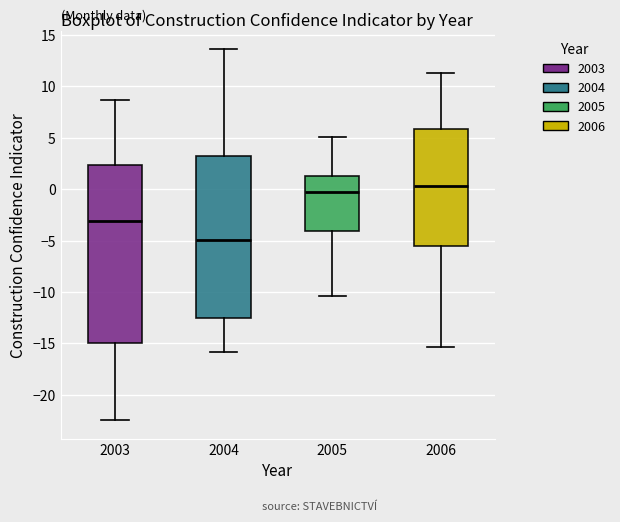

Reading left to right, transcribe this box plot: for each box, give where its median line is, the range the box spans, and where its two whiskers end, as read against the y-axis. The values are not printed on the chart, so give them approximately, as read against the axis.

2003: median -3.0, box -15.0 to 2.5, whiskers -22.5 to 8.5
2004: median -5.0, box -12.5 to 3.5, whiskers -16.0 to 13.5
2005: median 0.0, box -4.0 to 1.5, whiskers -10.5 to 5.0
2006: median 0.5, box -5.5 to 6.0, whiskers -15.5 to 11.5